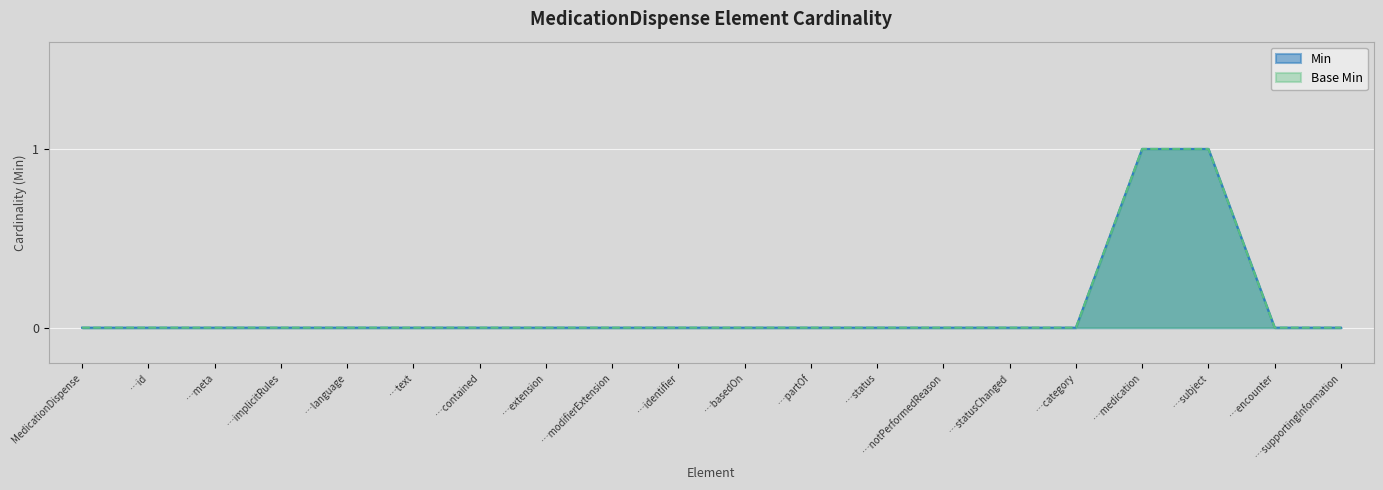

How many values in the Min series exceed 0?

2